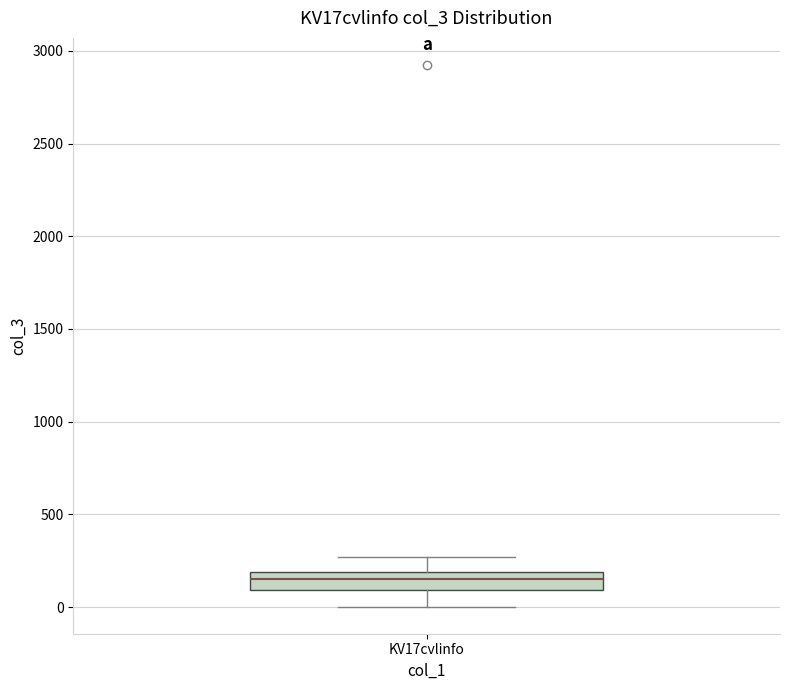

Where does the upper whisker of the box for KV17cvlinfo end on the y-axis? The values are not printed on the chart, so give them approximately, as read against the axis.

250